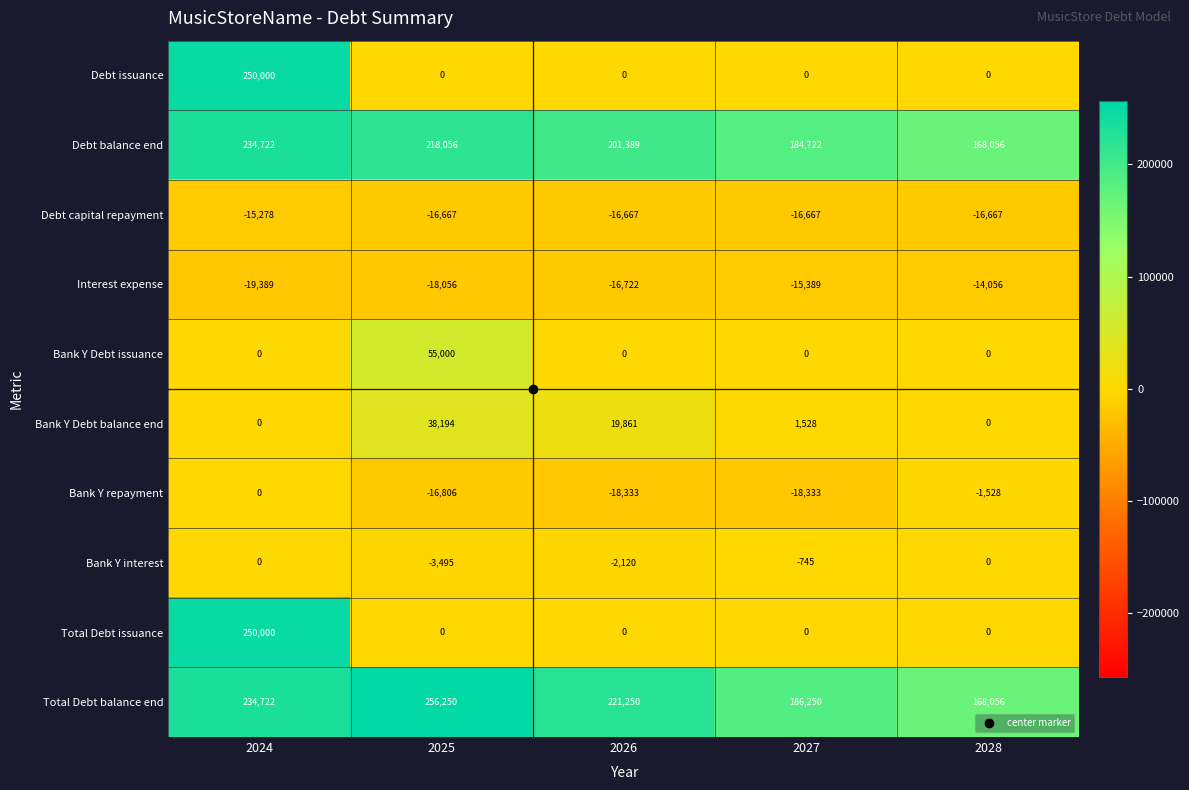

What is the difference between the highest and lowest values at 2024?

269389